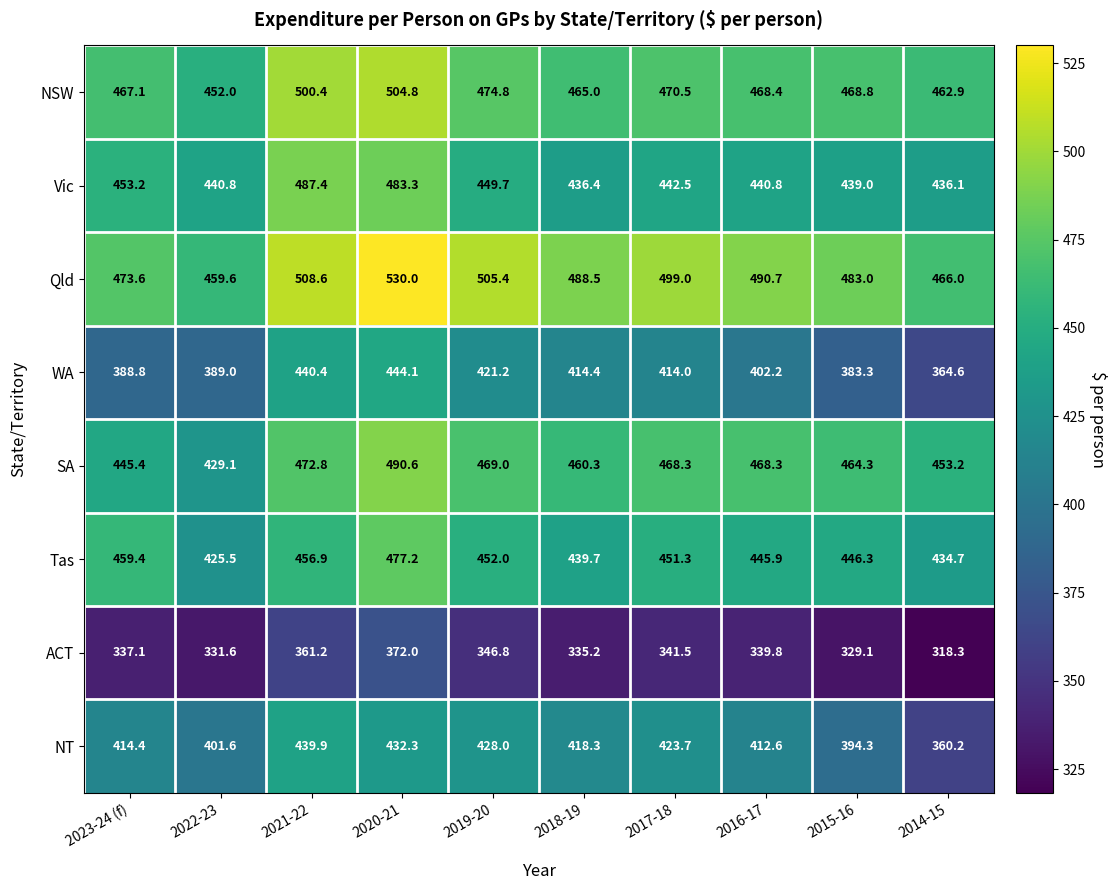

The Qld series shows 483.0 at 2015-16. True or false?

True